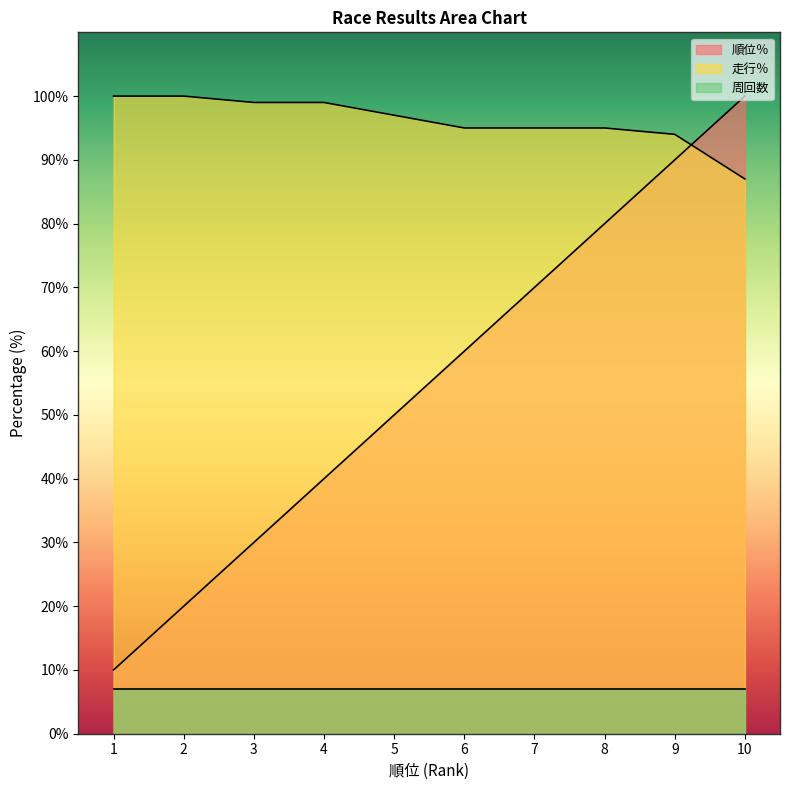

What value does the 走行％ series have at 10, to the nearest 5?

85